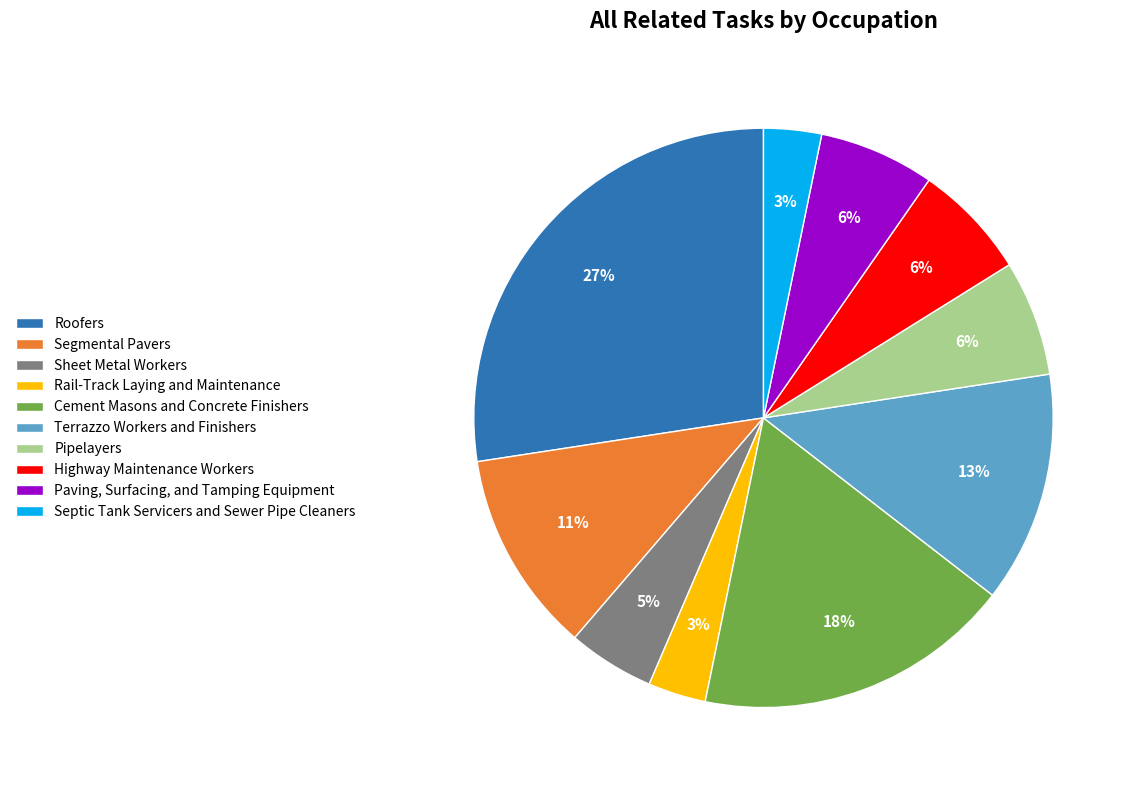

How many segments does this pie chart have?

10